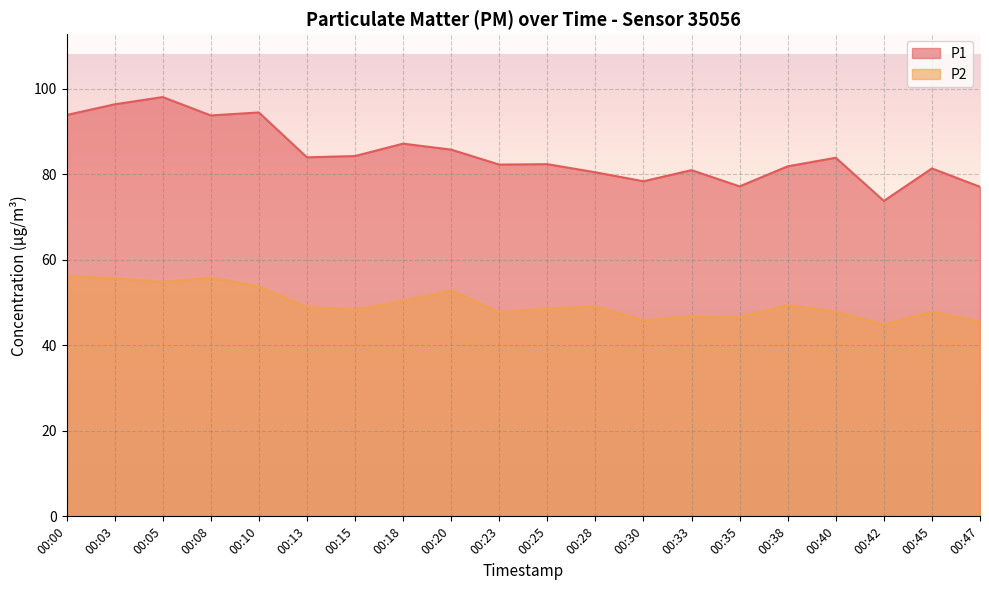

What is the average value of the P1 series?

84.9